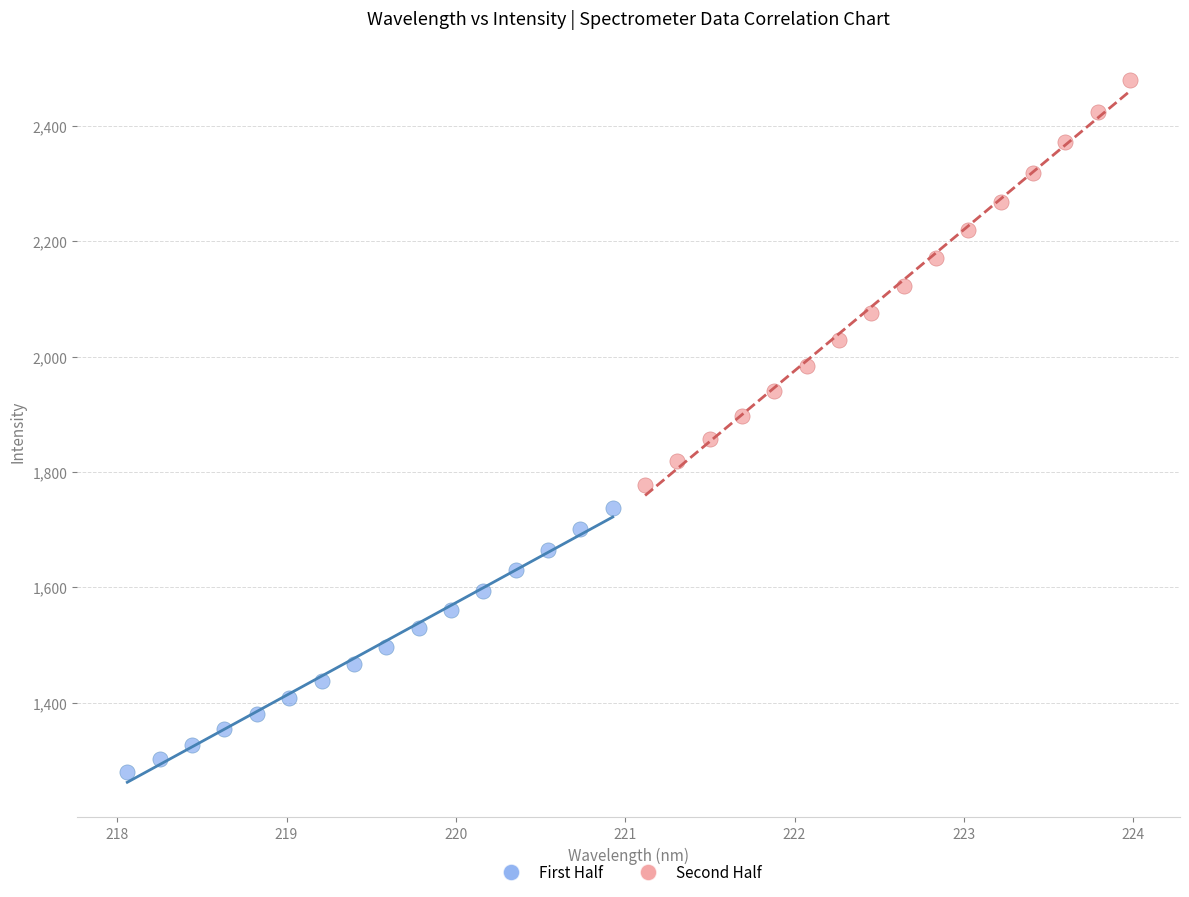

Which series contains the highest Y value?

Second Half